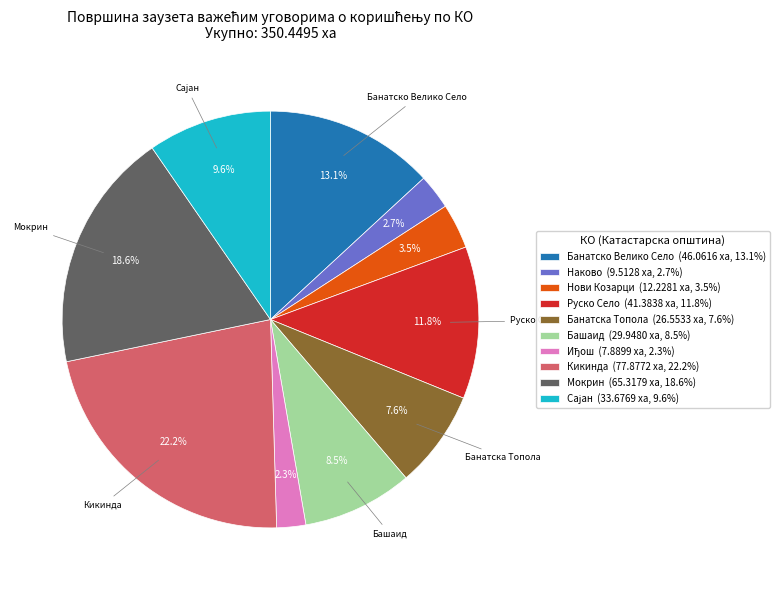

Is there any slice that represents more than half of the pie?

No